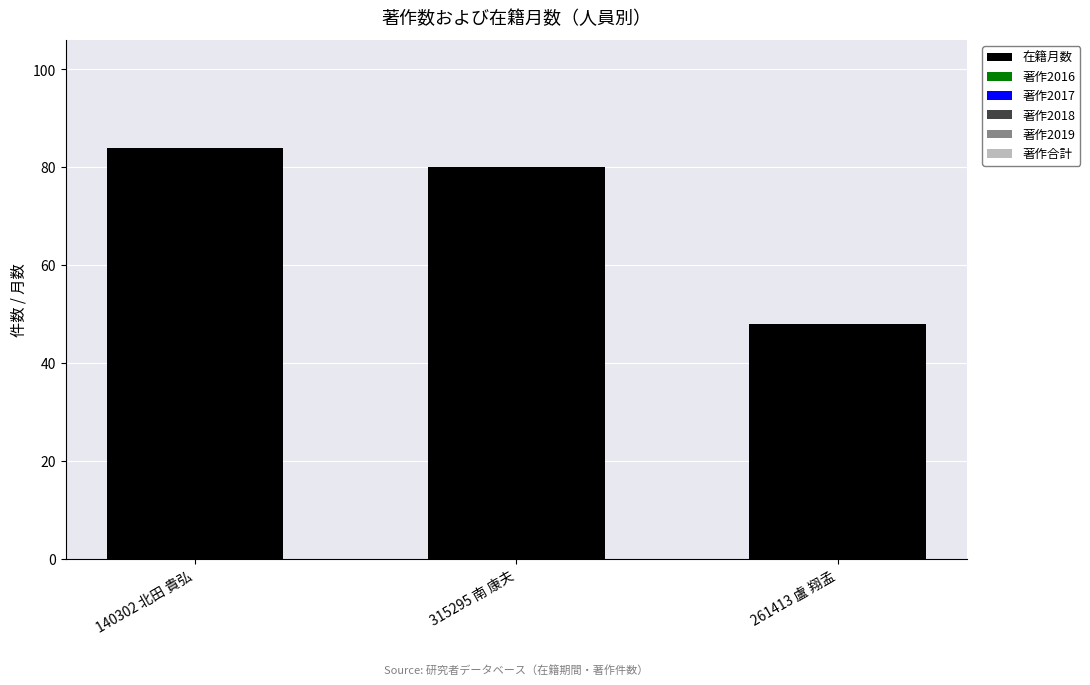

Where is the data nearest to the value 66?

315295 南 康夫